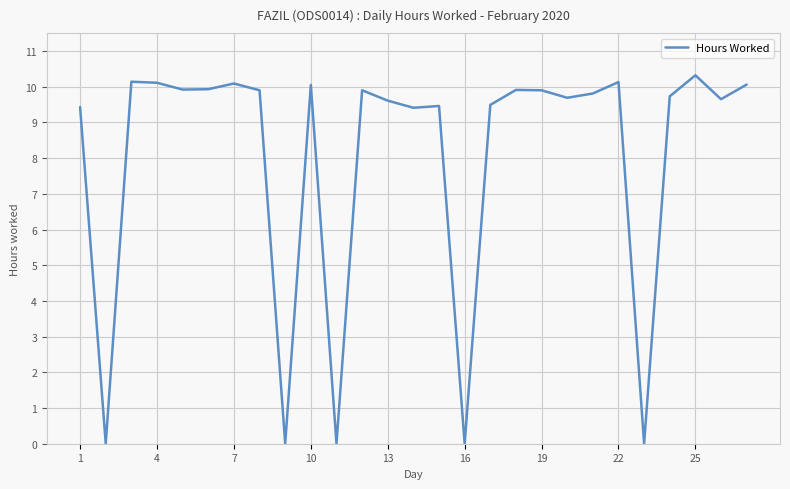

What is the difference between the maximum and minimum values?

10.3